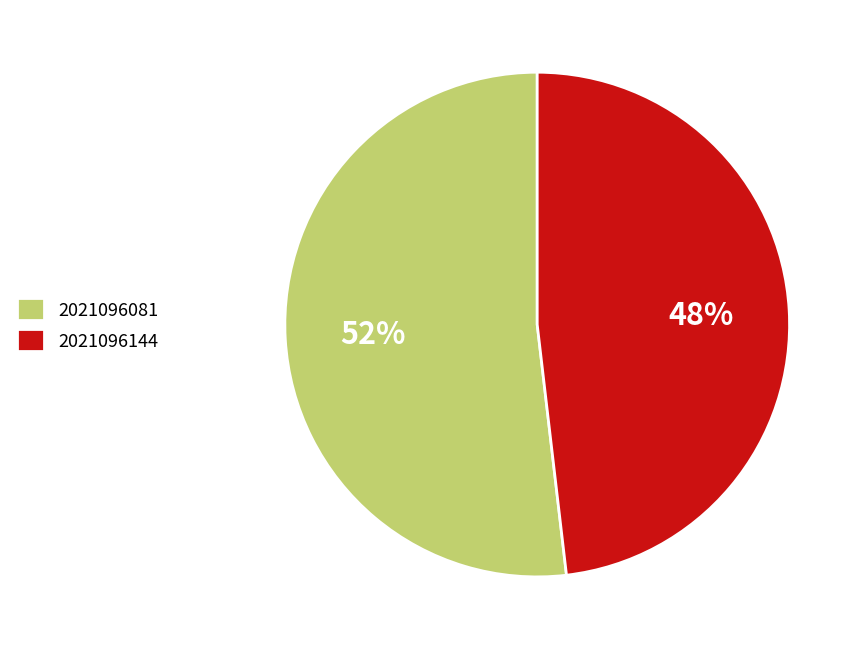

The 2021096144 slice represents 42% of the pie. True or false?

False